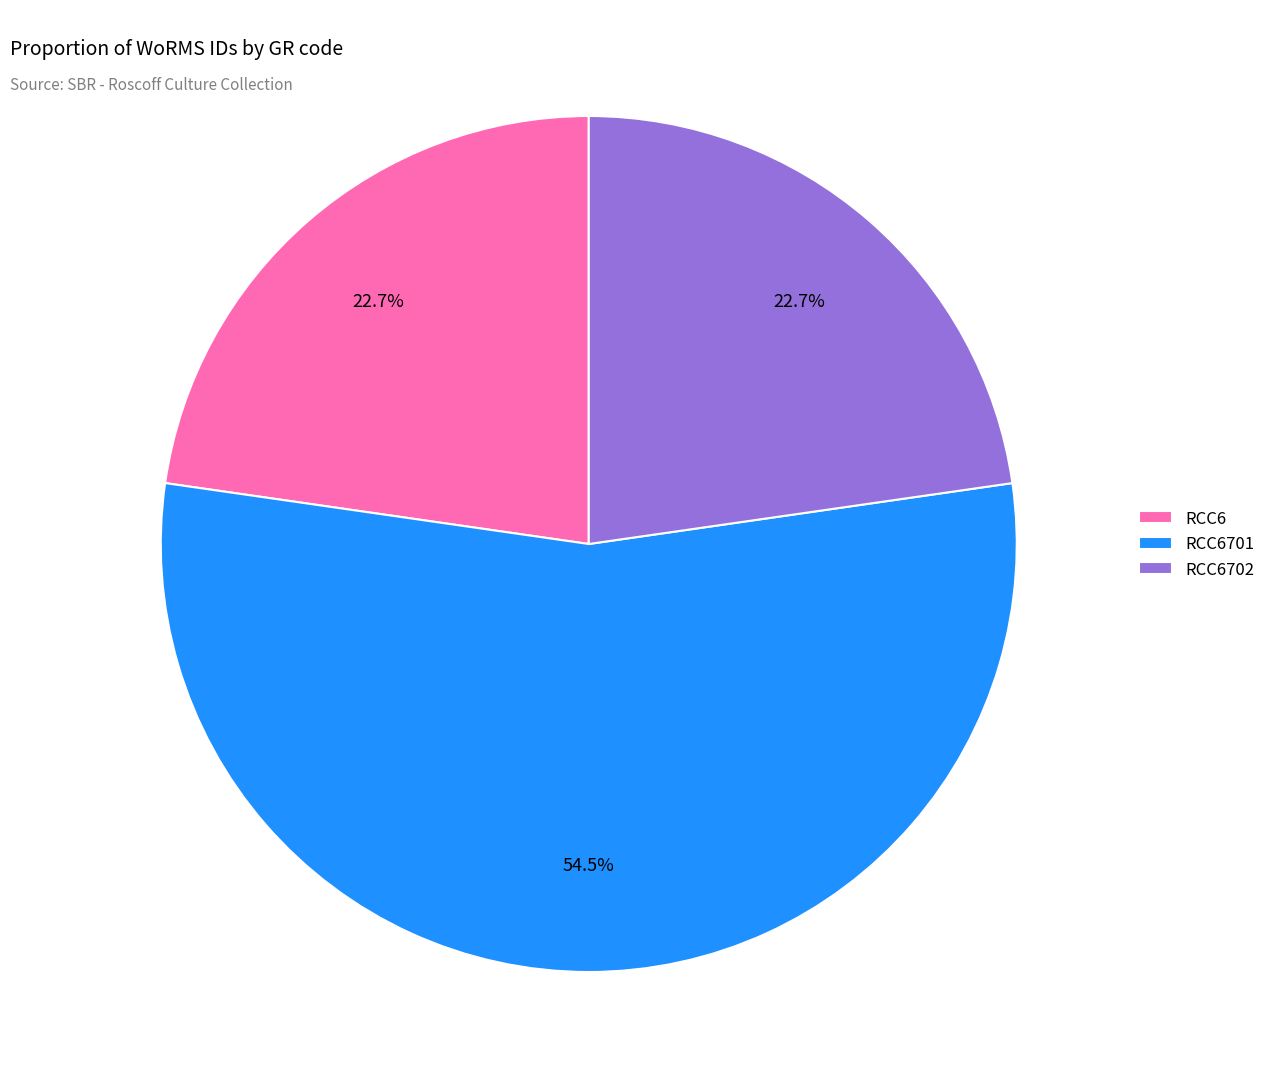

To the nearest percent, what percentage of the pie is RCC6?

23%